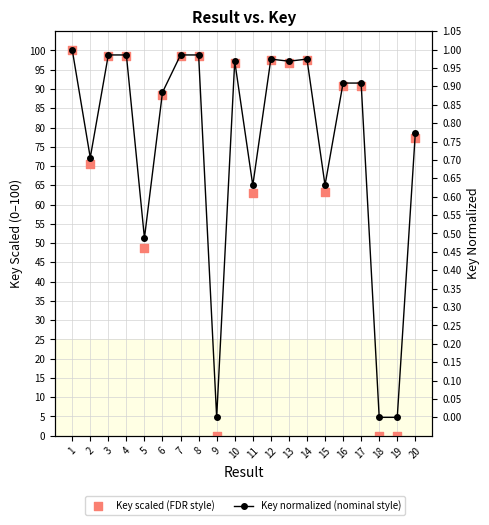

What are all the series names shown in the legend?

Key scaled (FDR style), Key normalized (nominal style)